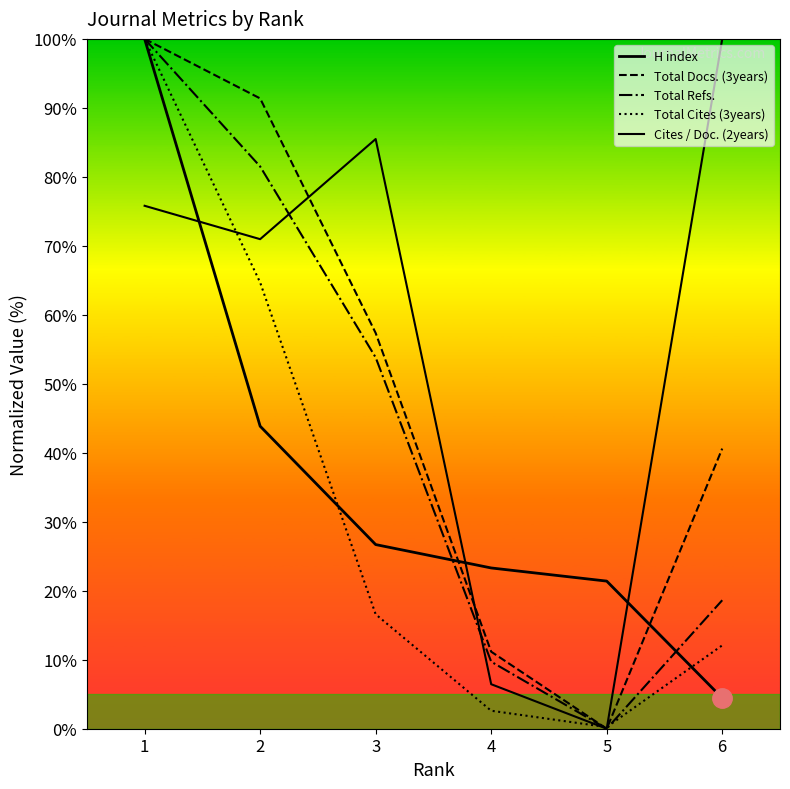

How many lines are shown in the chart?

5